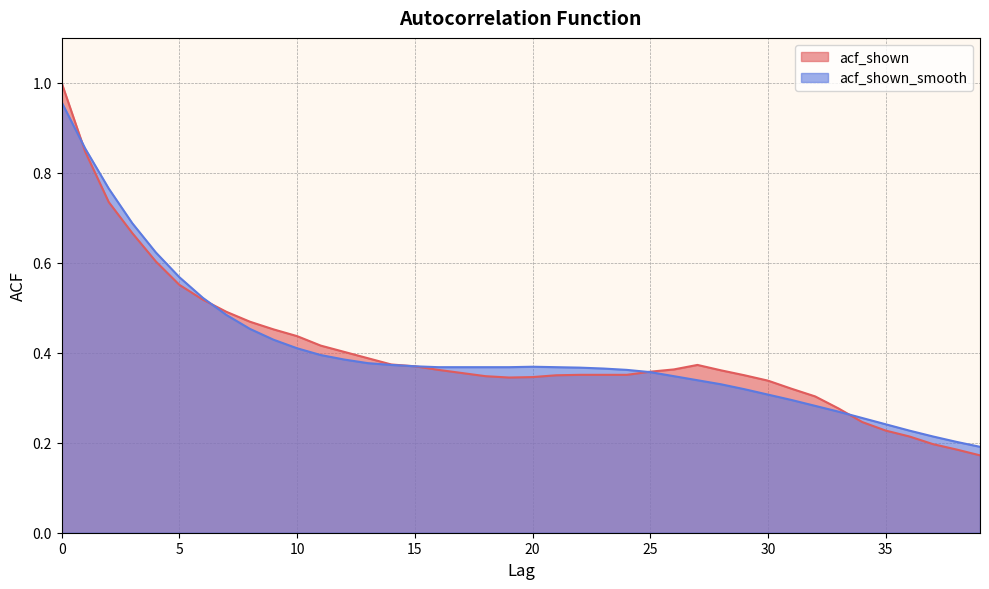

In acf_shown, how many points are higher than both neighbors (excluding endpoints)?

1